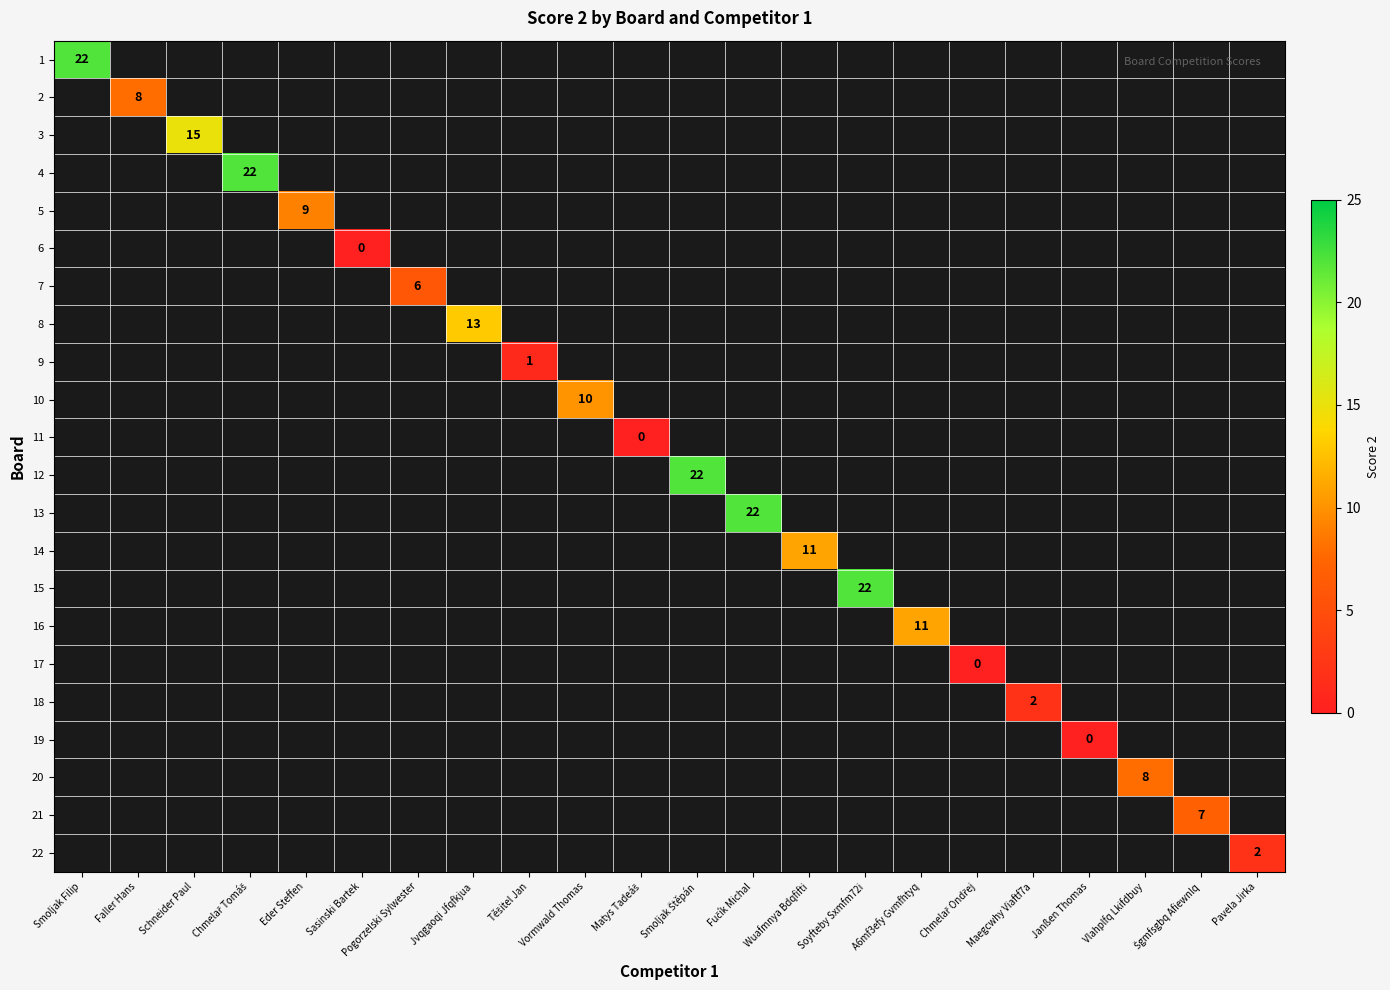

How many distinct data groups are displayed?

22